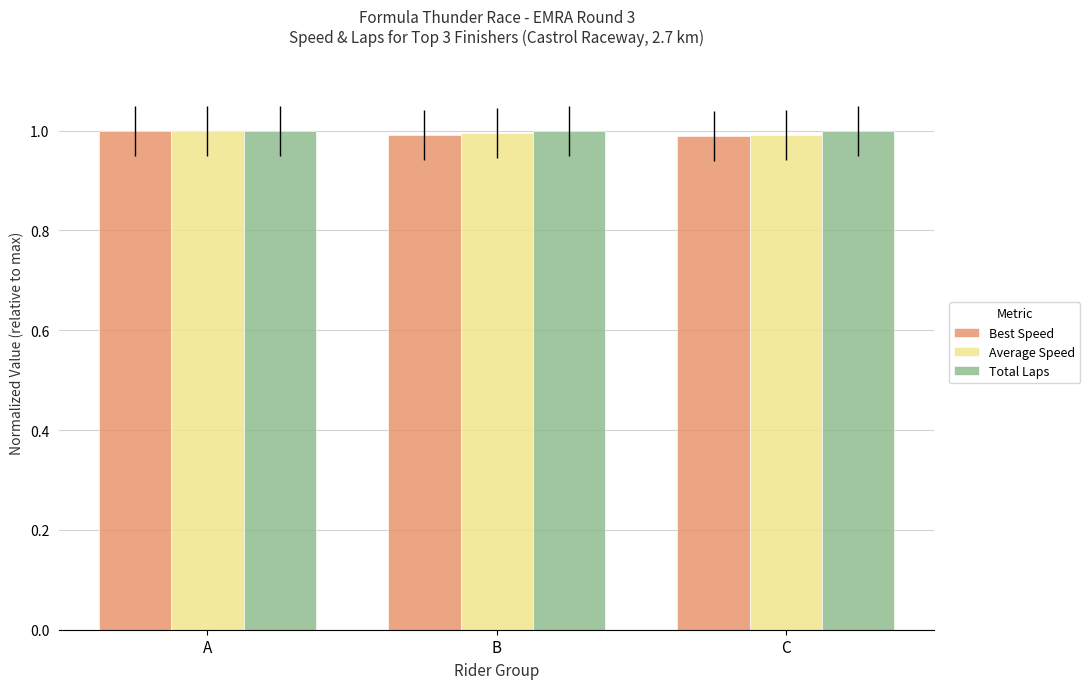

Is the value of Total Laps at C greater than the value of Best Speed at B?

Yes